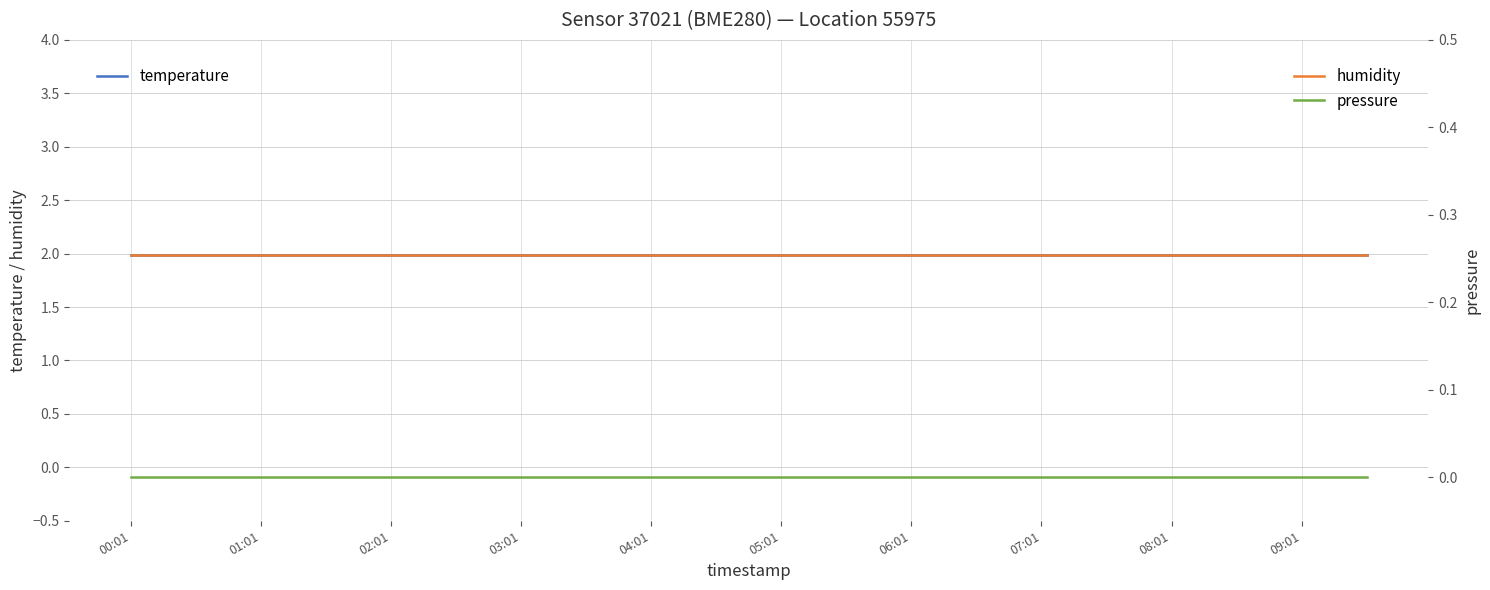

At which category is the sum across all series the highest?

00:01